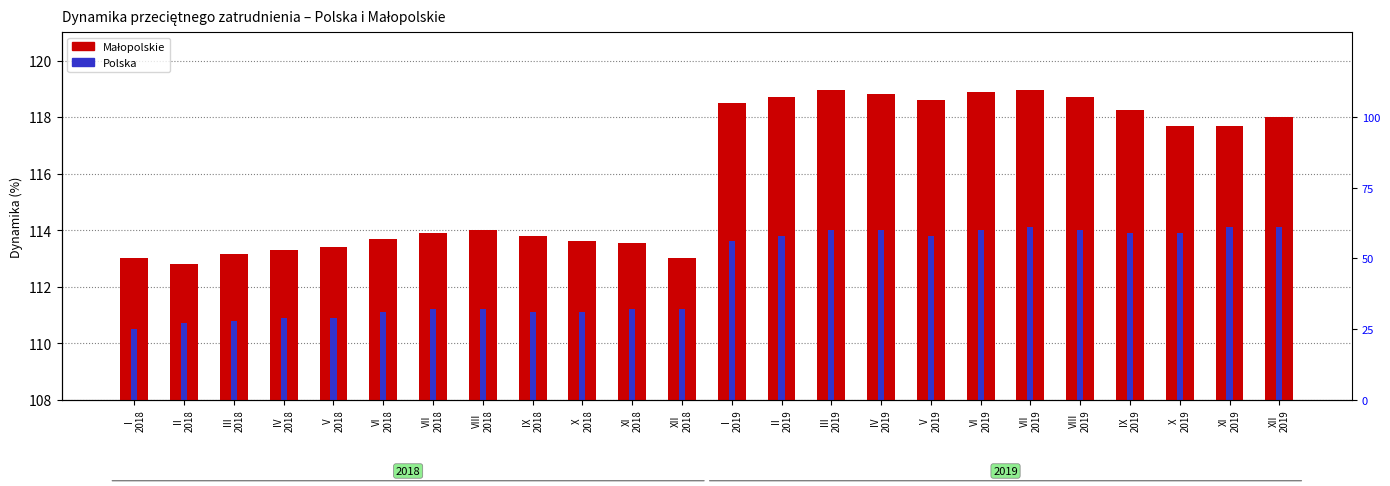

What is the maximum value shown in the chart?

119.0